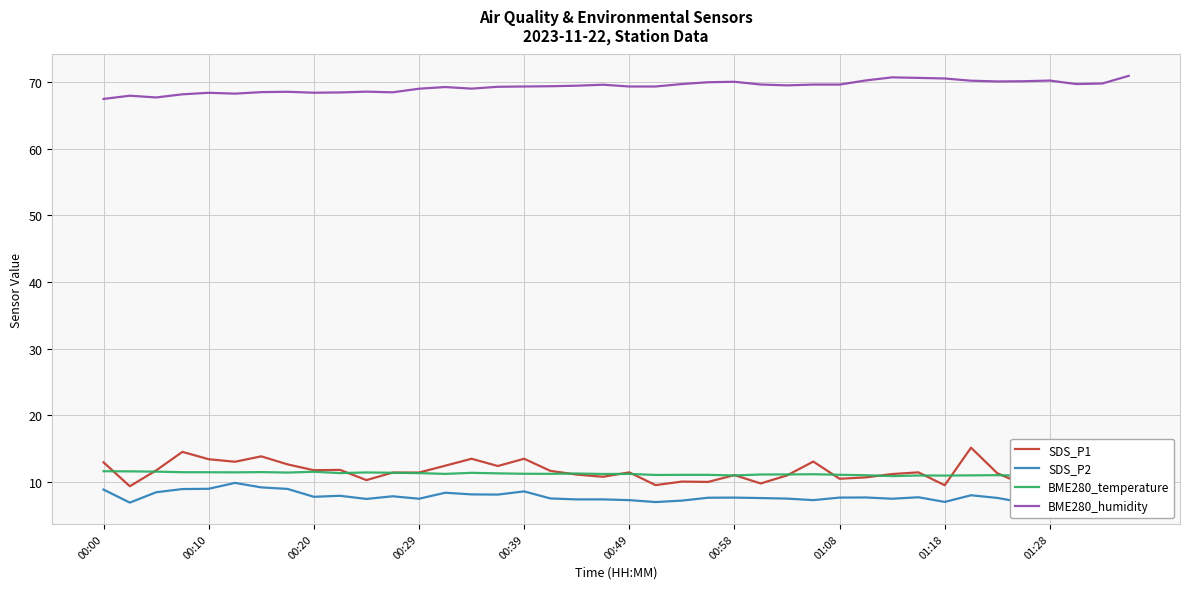

Read the BME280_temperature value at 00:58.

11.5